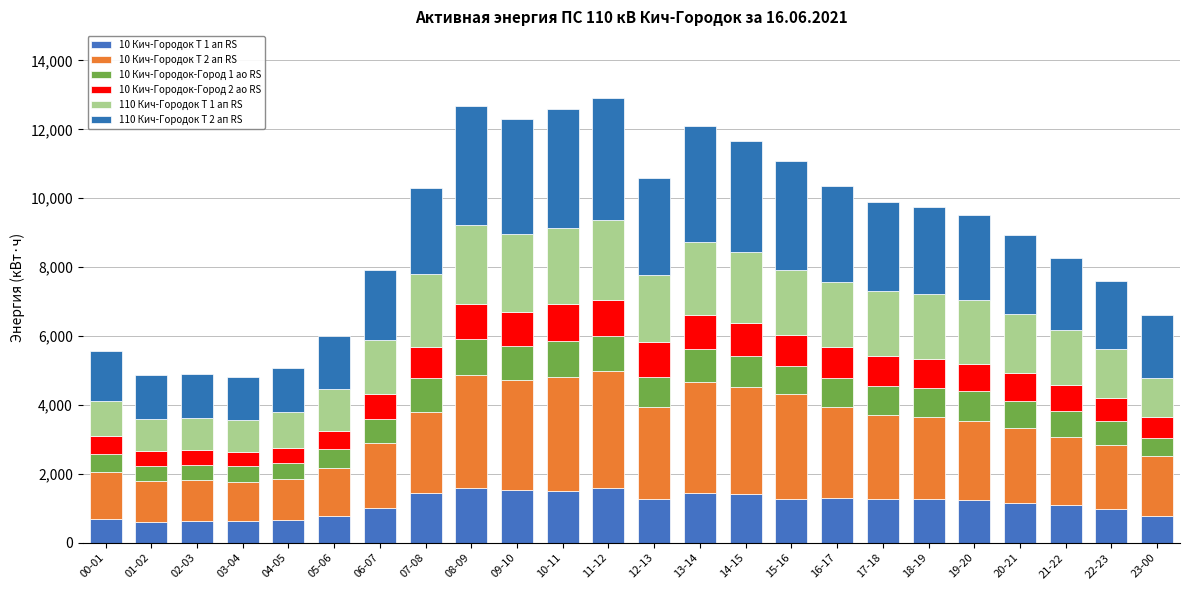

Count the number of data series in this chart.

6